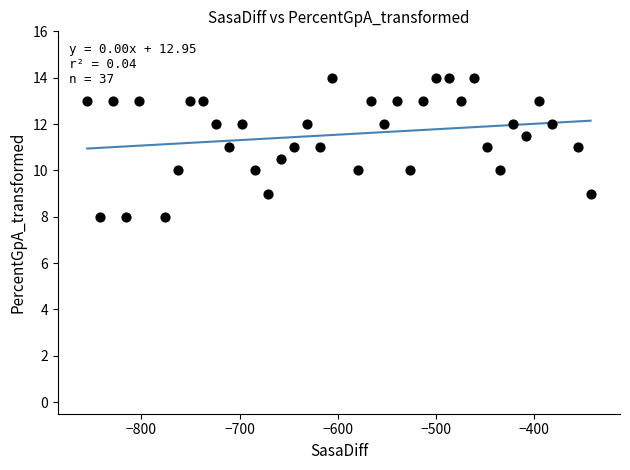

What is the range of Y values (max minus min)?

6.0